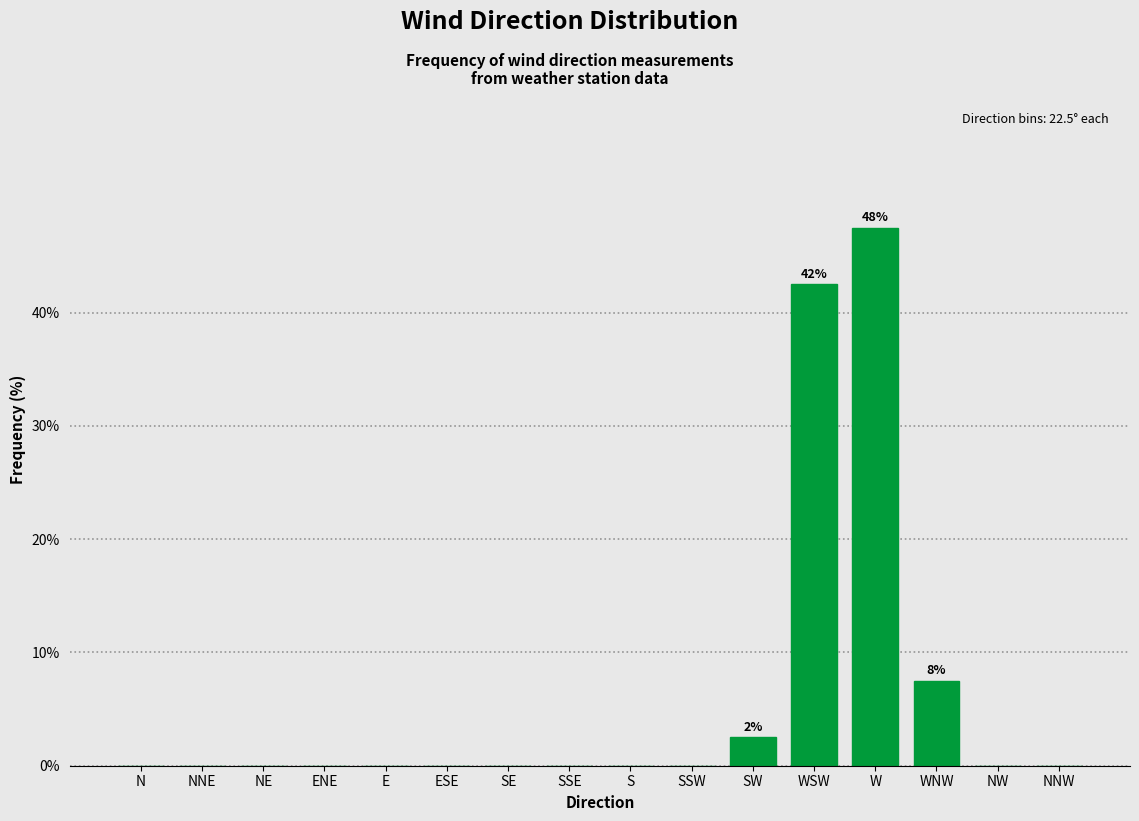

Reading right to left, list all the values displayed in this chart.

NNW=0.0	NW=0.0	WNW=7.5	W=47.5	WSW=42.5	SW=2.5	SSW=0.0	S=0.0	SSE=0.0	SE=0.0	ESE=0.0	E=0.0	ENE=0.0	NE=0.0	NNE=0.0	N=0.0